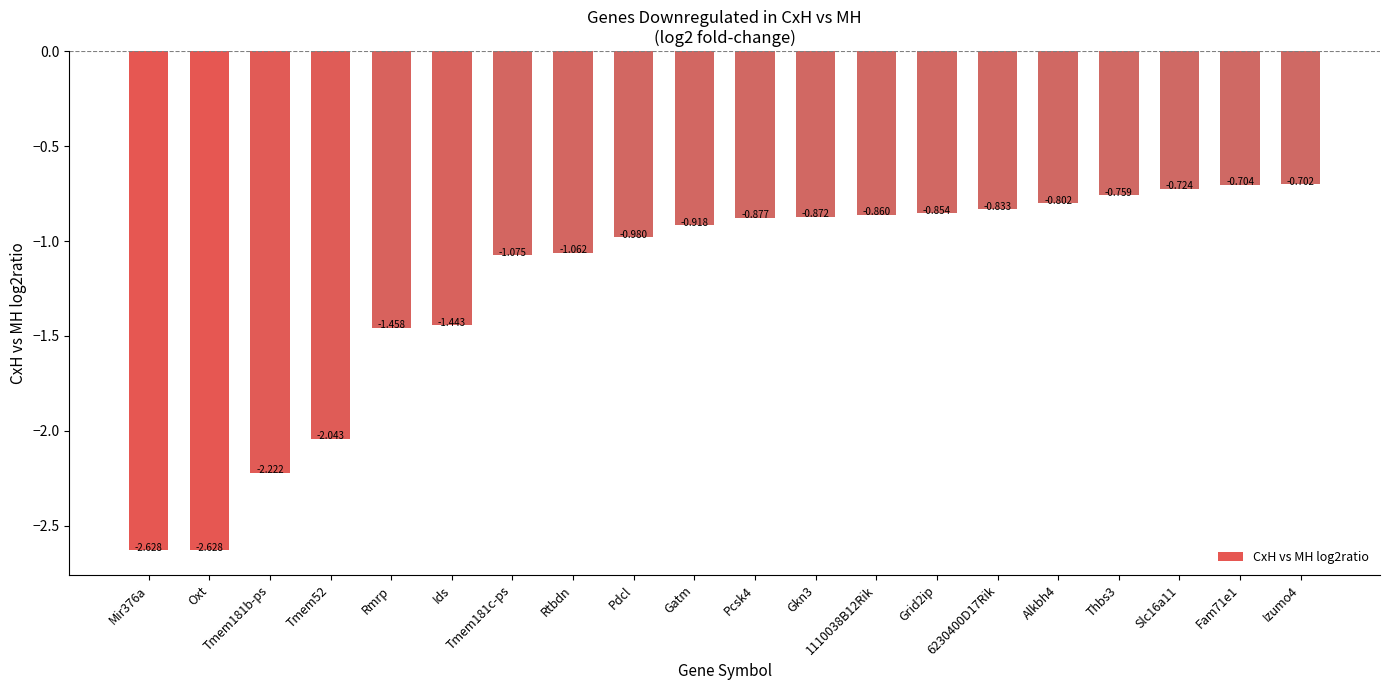

How many bars are there in total?

20